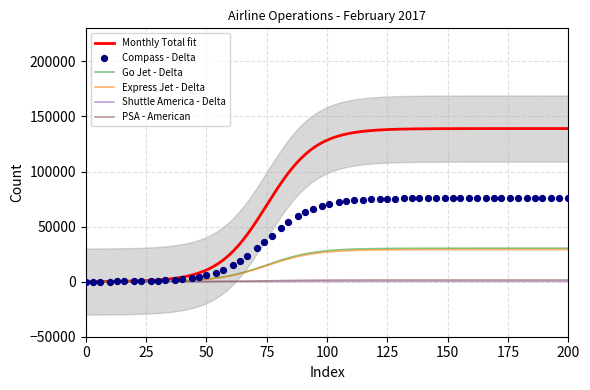

Which series reaches the maximum Y coordinate?

Monthly Total